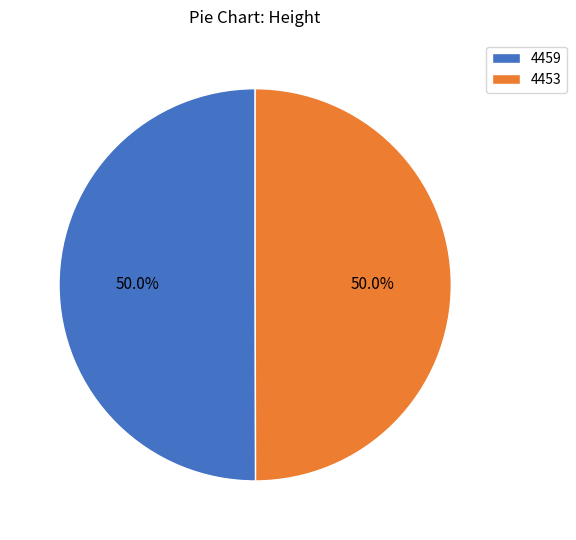

Is the sum of 4459 and 4453 greater than half?

Yes